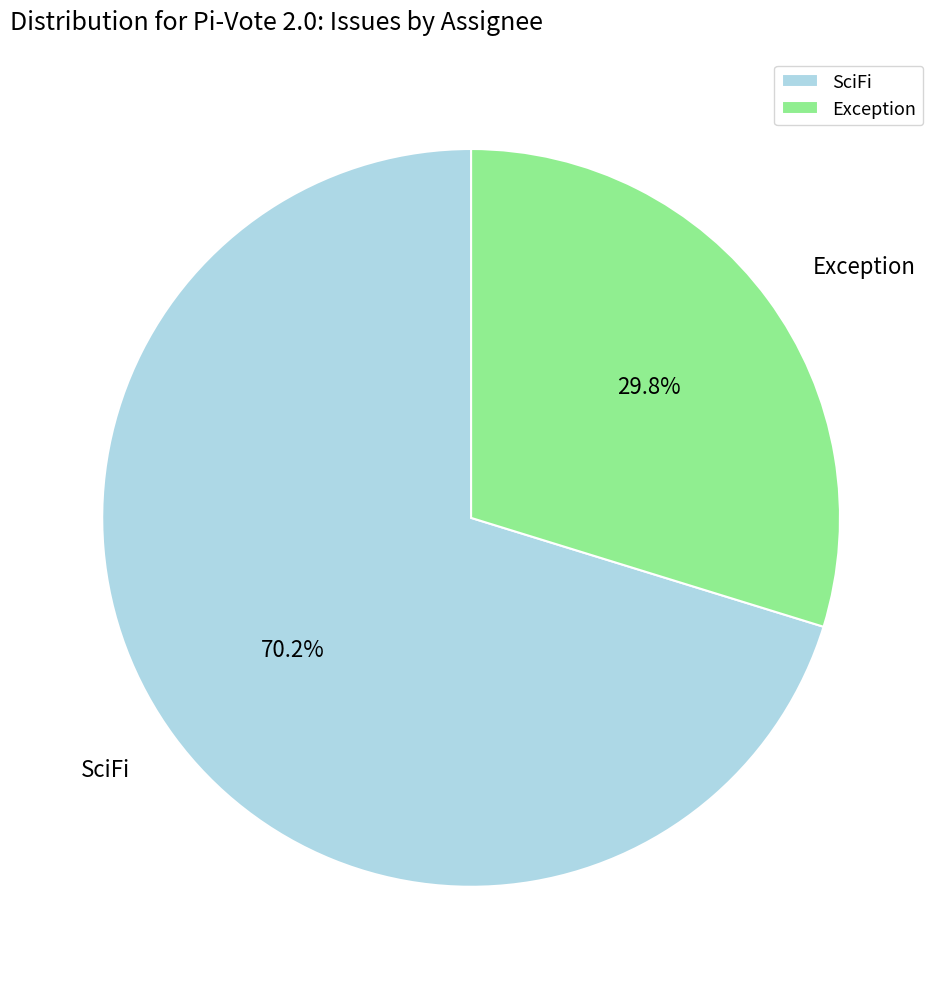

Which slice is the largest?

SciFi